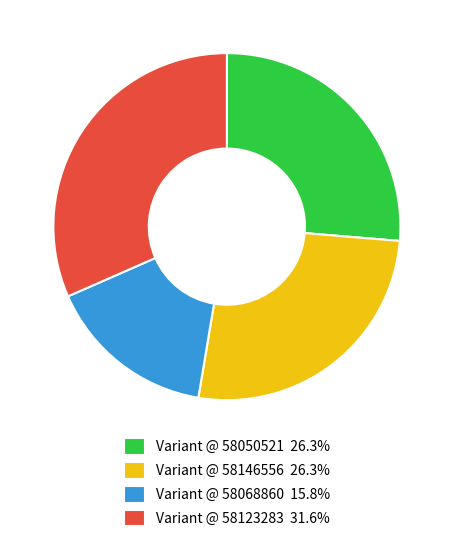

Does Variant @ 58146556 26.3% represent more than half of the total?

No